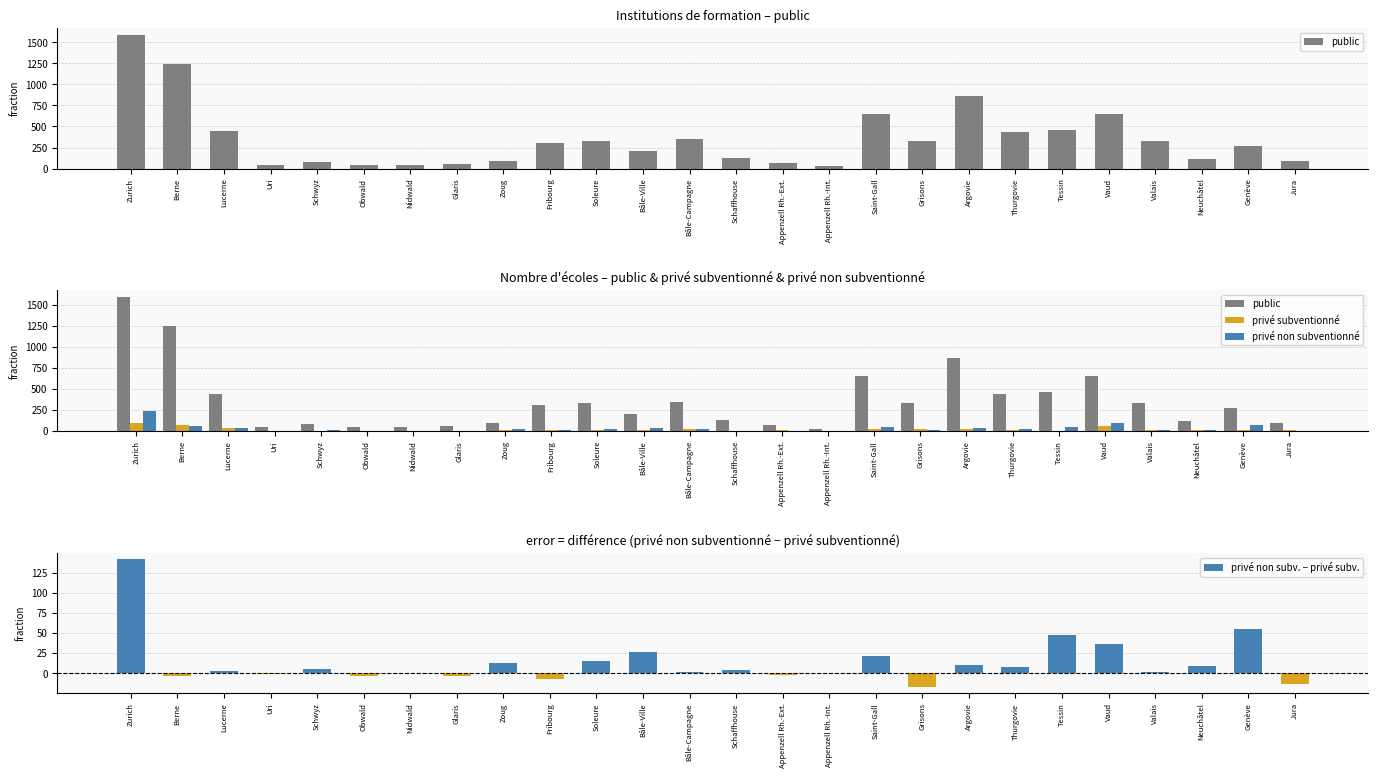

What is the difference between the public values at Jura and Zoug?

1